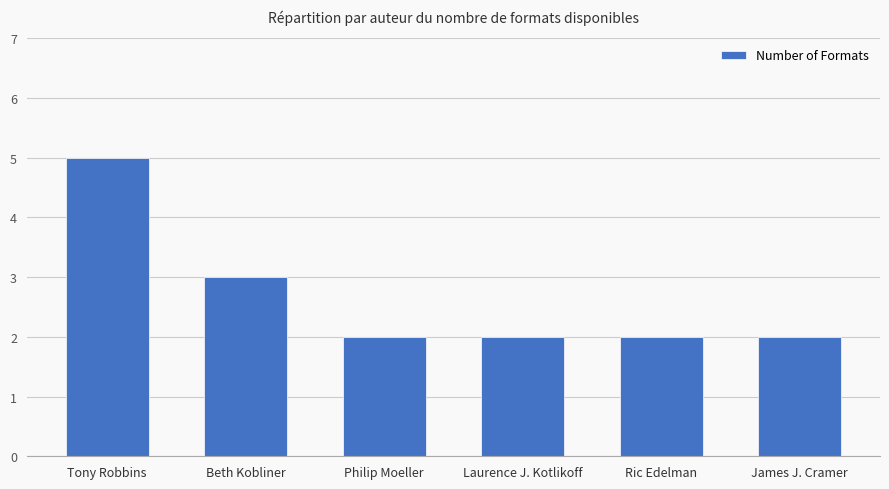

Which category has the highest value across all series?

Tony Robbins